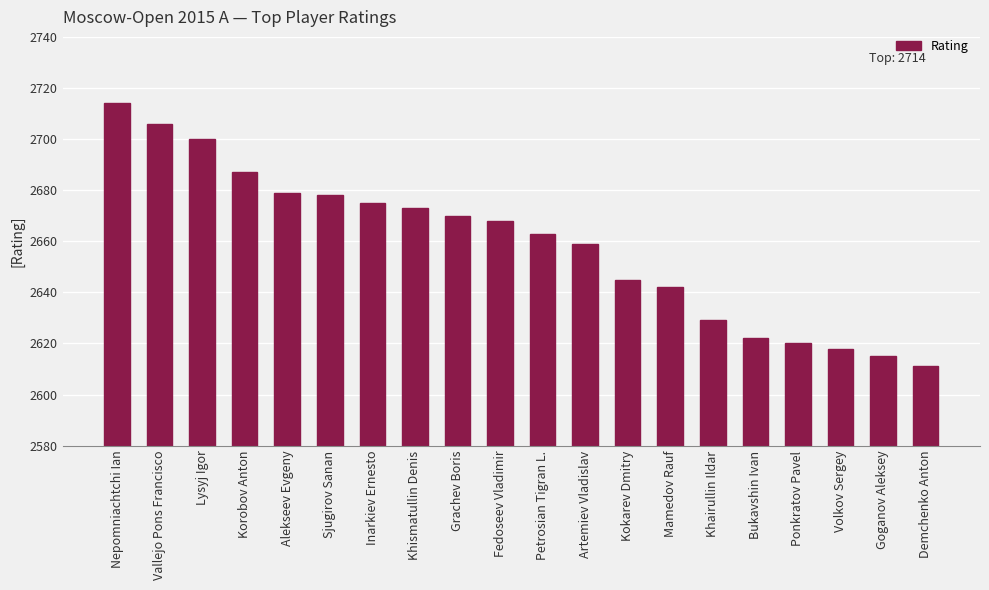

What is the maximum value shown in the chart?

2714